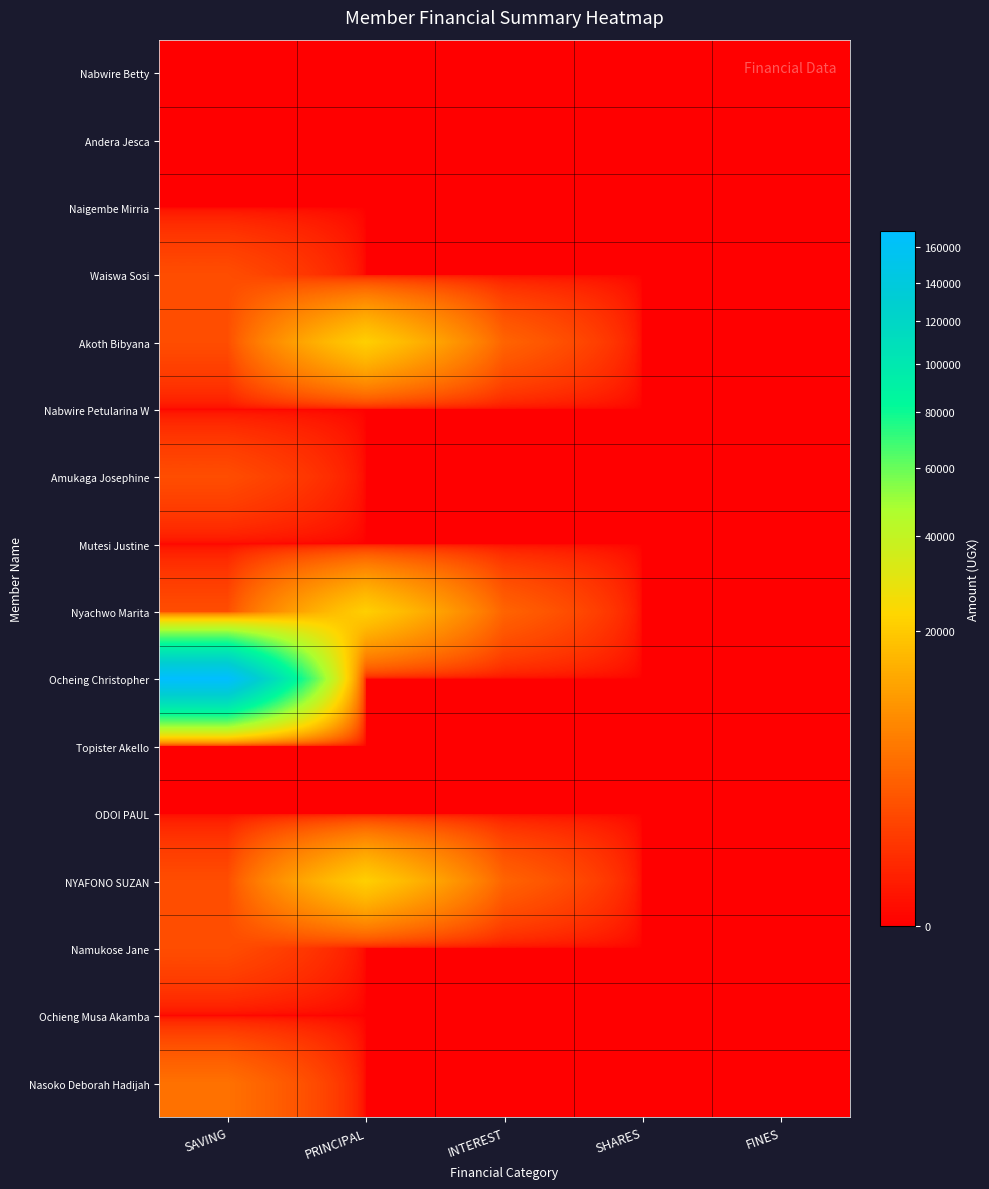

Reading left to right, list all the values displayed in this chart.

Nabwire Betty: SAVING=0	PRINCIPAL=0	INTEREST=0	SHARES=0	FINES=0
Andera Jesca: SAVING=0	PRINCIPAL=0	INTEREST=0	SHARES=0	FINES=0
Naigembe Mirria: SAVING=0	PRINCIPAL=0	INTEREST=0	SHARES=0	FINES=0
Waiswa Sosi: SAVING=2000	PRINCIPAL=0	INTEREST=0	SHARES=0	FINES=0
Akoth Bibyana: SAVING=2000	PRINCIPAL=21300	INTEREST=3700	SHARES=0	FINES=0
Nabwire Petularina W: SAVING=0	PRINCIPAL=0	INTEREST=0	SHARES=0	FINES=0
Amukaga Josephine: SAVING=2000	PRINCIPAL=0	INTEREST=0	SHARES=0	FINES=0
Mutesi Justine: SAVING=0	PRINCIPAL=0	INTEREST=0	SHARES=0	FINES=0
Nyachwo Marita: SAVING=2000	PRINCIPAL=21300	INTEREST=3700	SHARES=0	FINES=0
Ocheing Christopher: SAVING=170000	PRINCIPAL=0	INTEREST=0	SHARES=0	FINES=0
Topister Akello: SAVING=0	PRINCIPAL=0	INTEREST=0	SHARES=0	FINES=0
ODOI PAUL: SAVING=0	PRINCIPAL=0	INTEREST=0	SHARES=0	FINES=0
NYAFONO SUZAN: SAVING=2000	PRINCIPAL=21300	INTEREST=3700	SHARES=0	FINES=0
Namukose Jane: SAVING=2000	PRINCIPAL=0	INTEREST=0	SHARES=0	FINES=0
Ochieng Musa Akamba: SAVING=0	PRINCIPAL=0	INTEREST=0	SHARES=0	FINES=0
Nasoko Deborah Hadijah: SAVING=5000	PRINCIPAL=0	INTEREST=0	SHARES=0	FINES=0